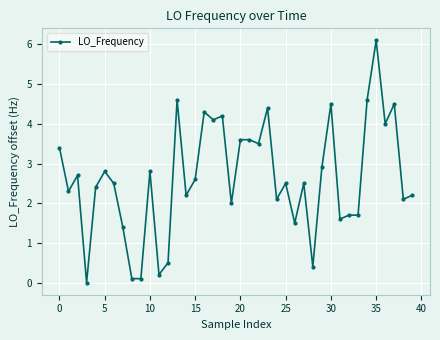

What is the maximum value shown in the chart?

6.1